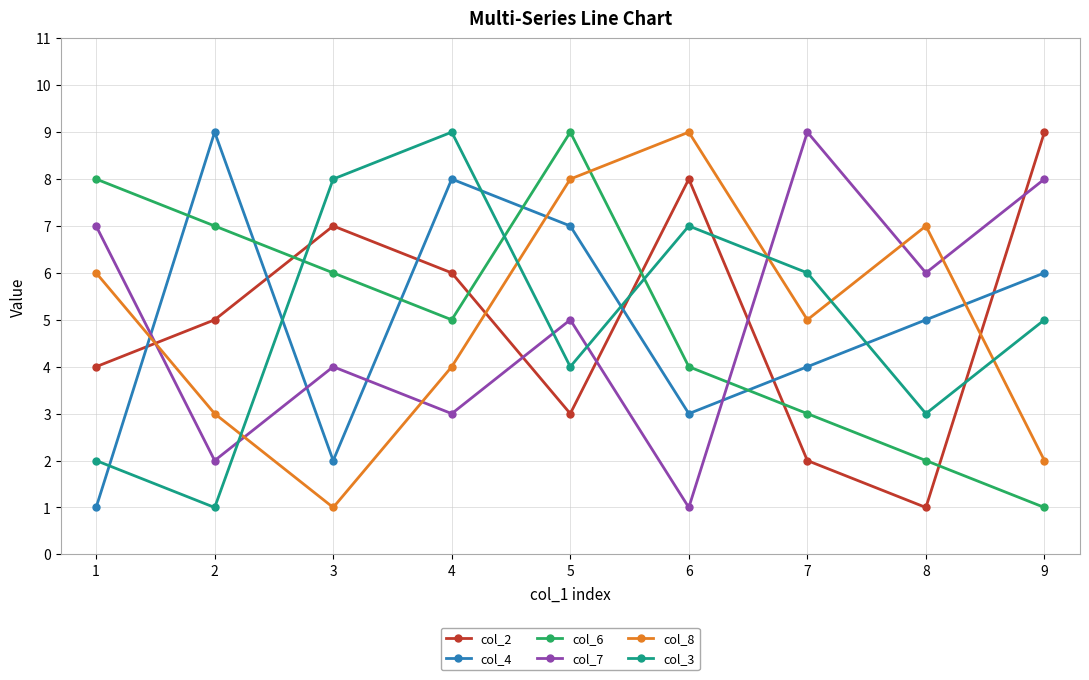

True or false: col_7 has more than 0 points higher than both neighbors.

True